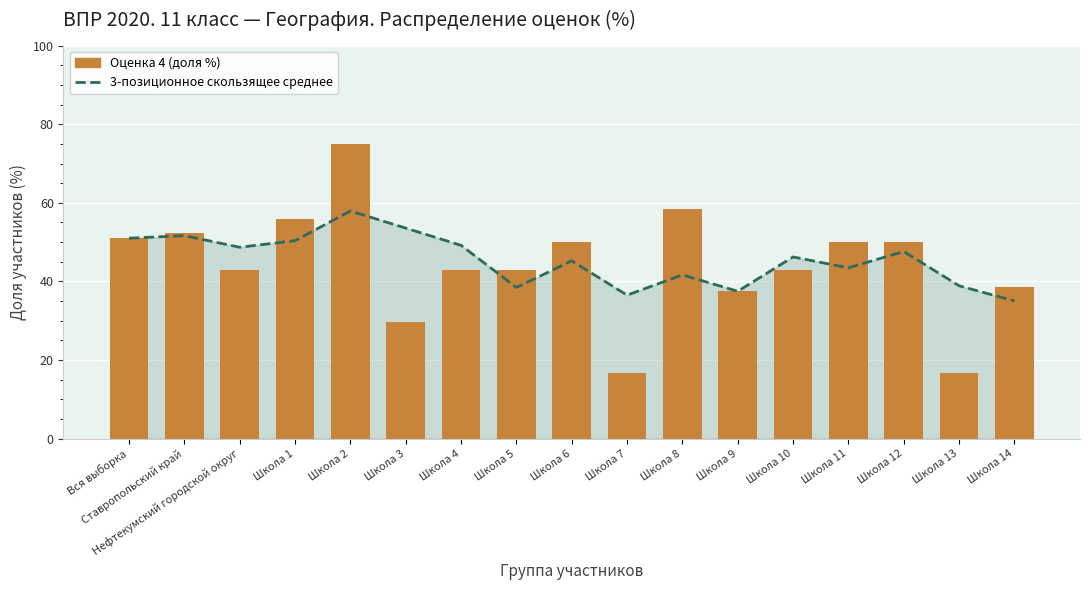

Where is Оценка 4 (доля %) nearest to the value 45?

Школа 4